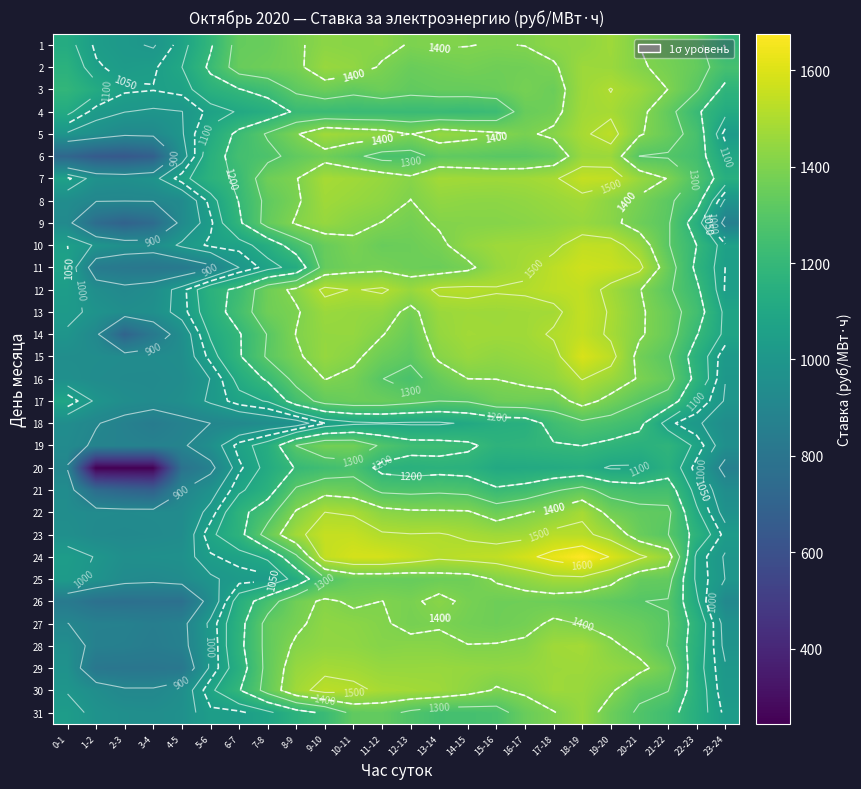

The value of 22 at 18-19 is 509.8. True or false?

False